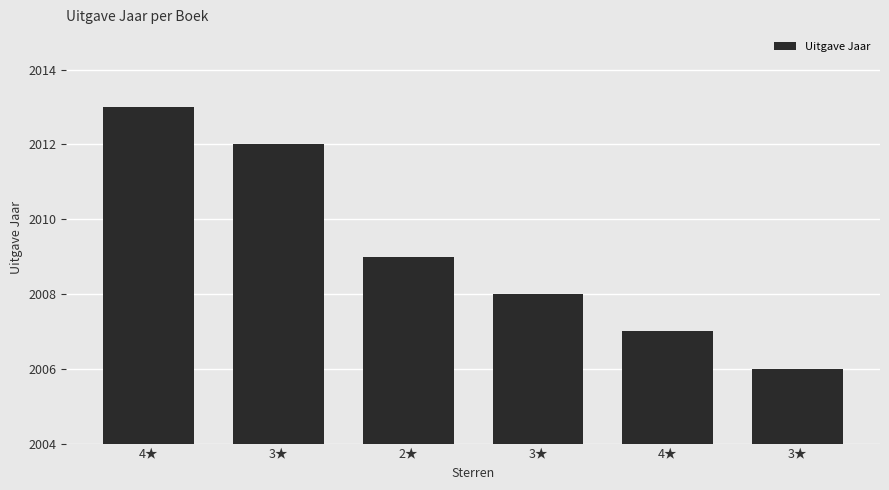

Reading left to right, what are all the values shown in this chart?

4★=2013	3★=2012	2★=2009	3★=2008	4★=2007	3★=2006